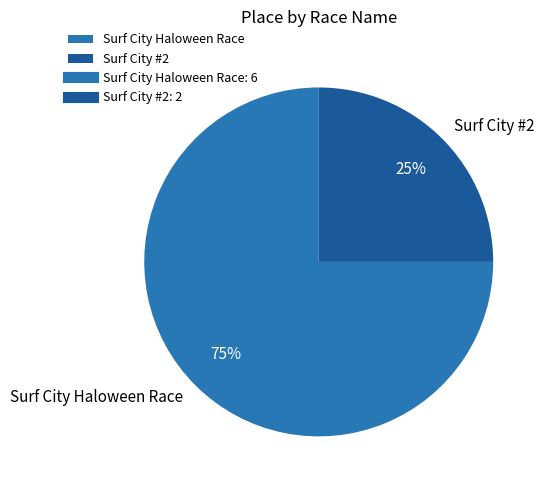

Which category has the smallest portion of the pie?

Surf City #2